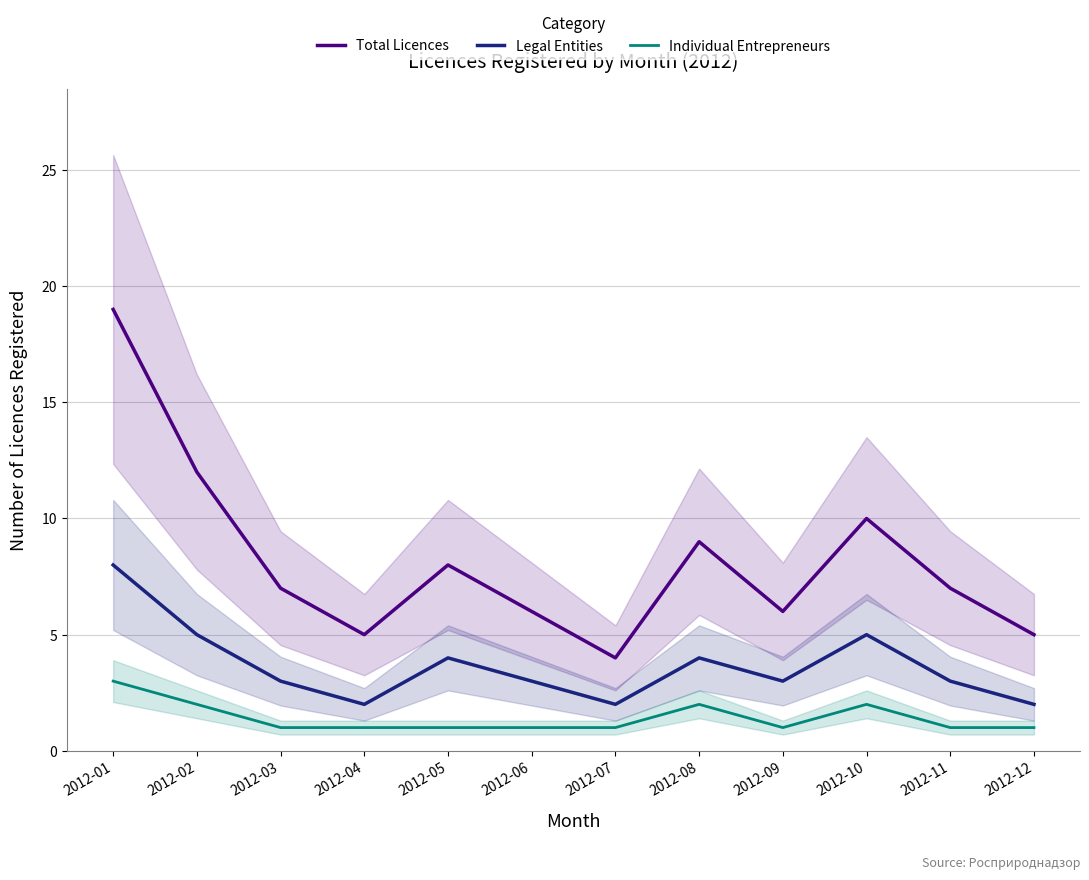

What is the value of the Individual Entrepreneurs point at the 12th from the left?

1